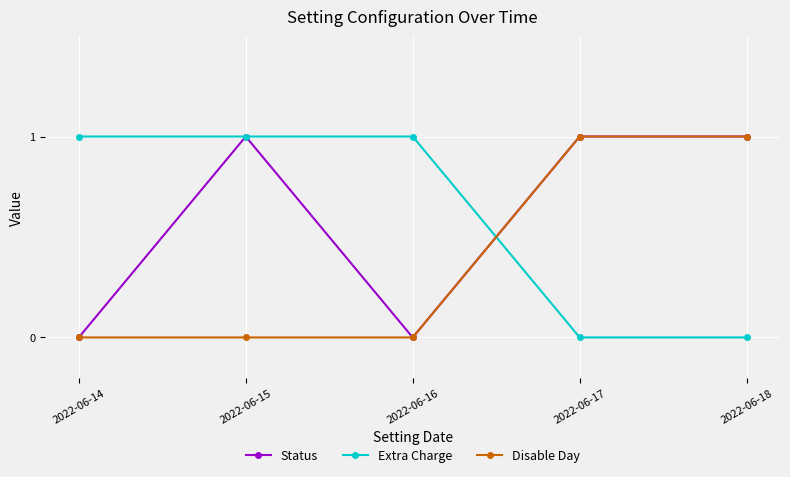

How many data points in Status are less than 1?

2